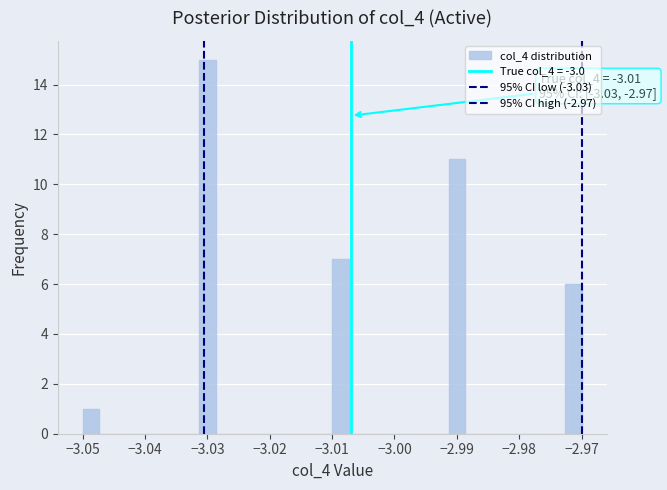

Around what value on the x-axis is the tallest bar? Give the approximate position of its centre, as read against the axis.

-3.030